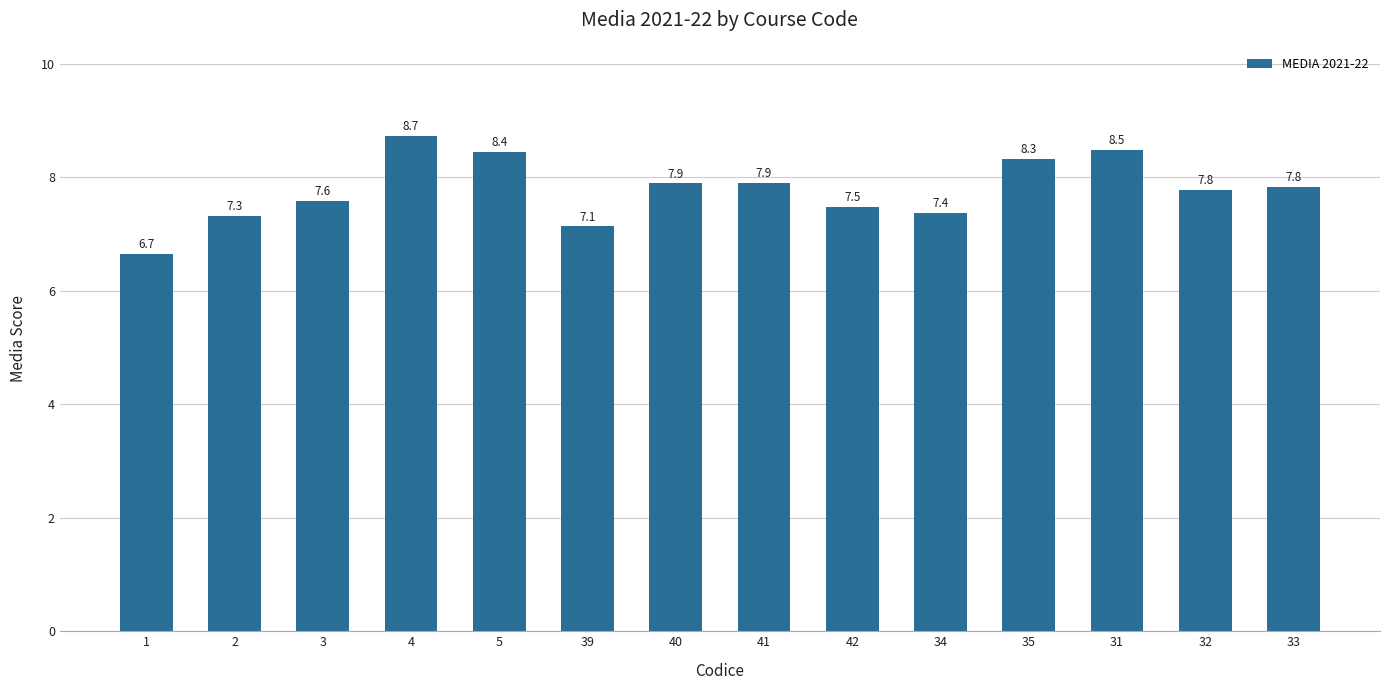

True or false: the data shows 8.4 at 5.

True